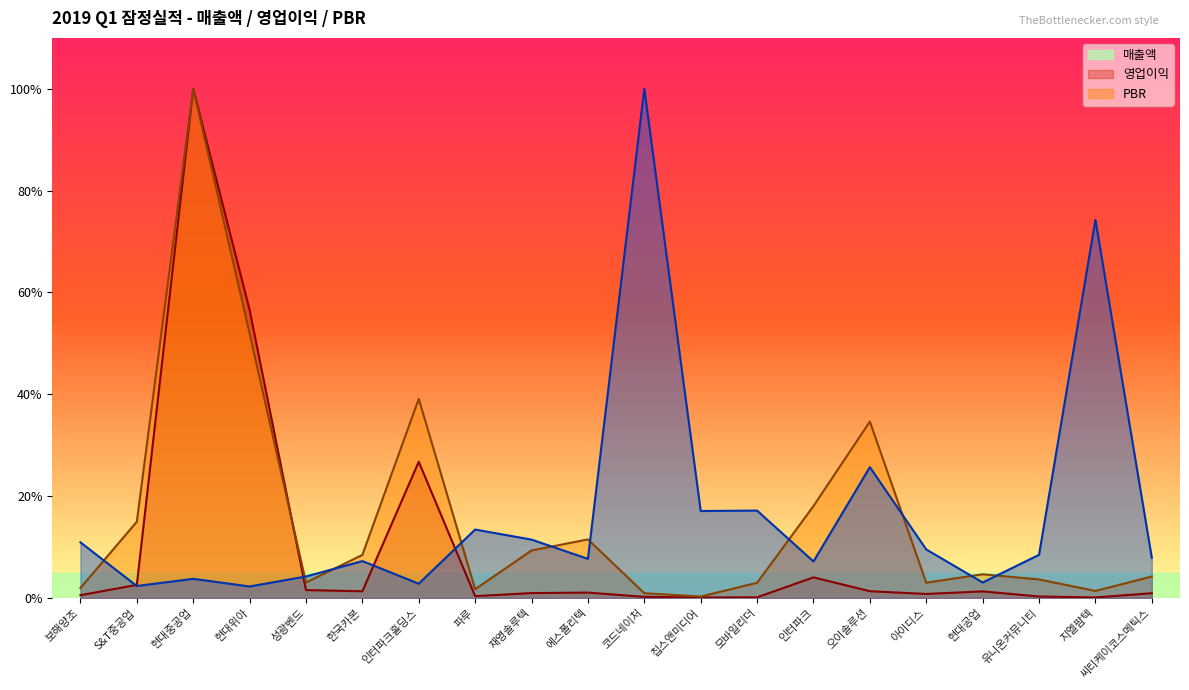

Reading left to right, transcribe all the data shown in this chart.

매출액: 0.6	2.6	100.0	56.6	1.5	1.3	26.8	0.4	1.0	1.1	0.2	0.1	0.1	4.0	1.3	0.8	1.3	0.3	0.1	0.9
영업이익: 2.0	15.0	100.0	52.0	3.0	8.5	39.1	1.7	9.3	11.5	0.9	0.3	3.0	18.0	34.6	3.0	4.7	3.6	1.4	4.2
PBR: 10.9	2.4	3.8	2.3	4.2	7.2	2.8	13.4	11.5	7.7	100.0	17.1	17.2	7.2	25.7	9.5	3.0	8.5	74.3	7.9